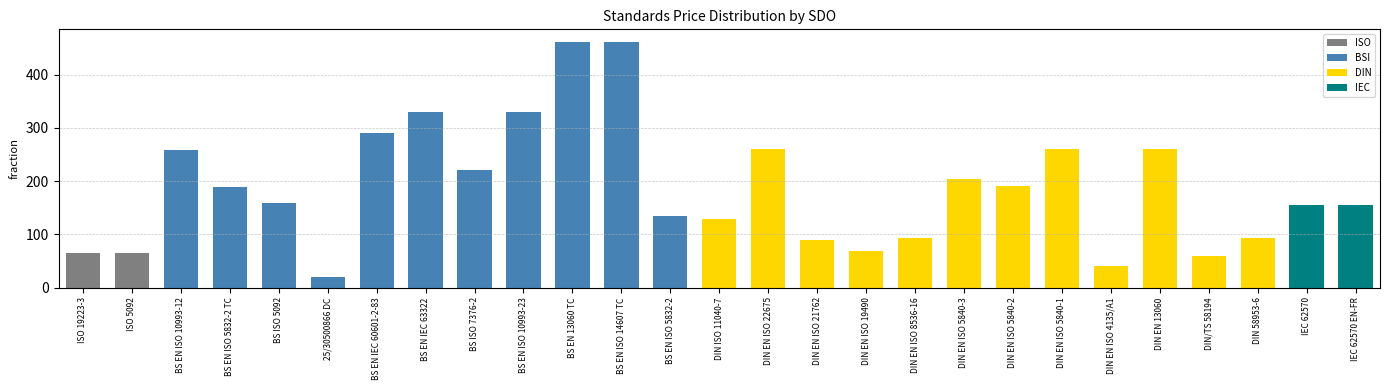

Which label corresponds to the smallest value in the chart?

25/30500866 DC